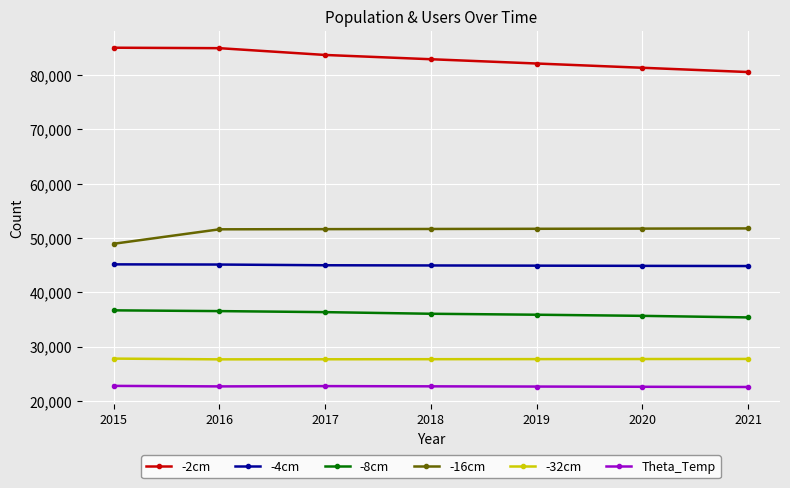

At which label does -16cm reach its minimum?

2015